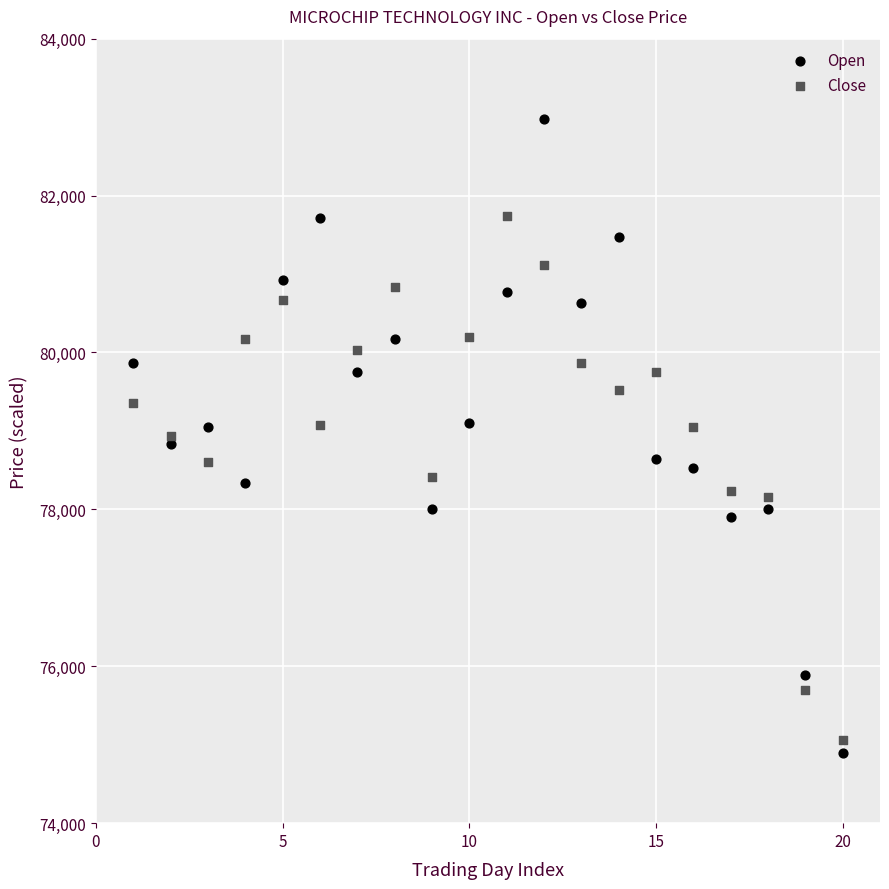

Across all data points, what is the range of Y values (max minus min)?

8075